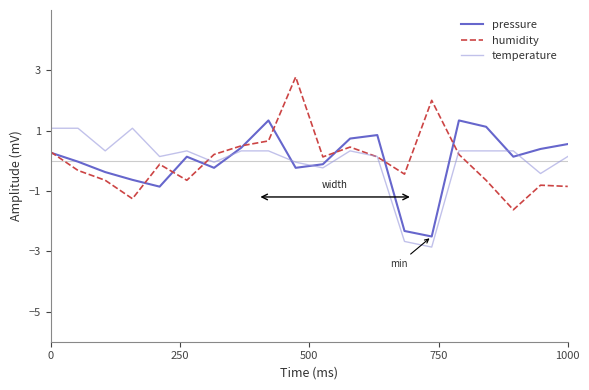

What is the minimum value shown in the chart?

-2.9